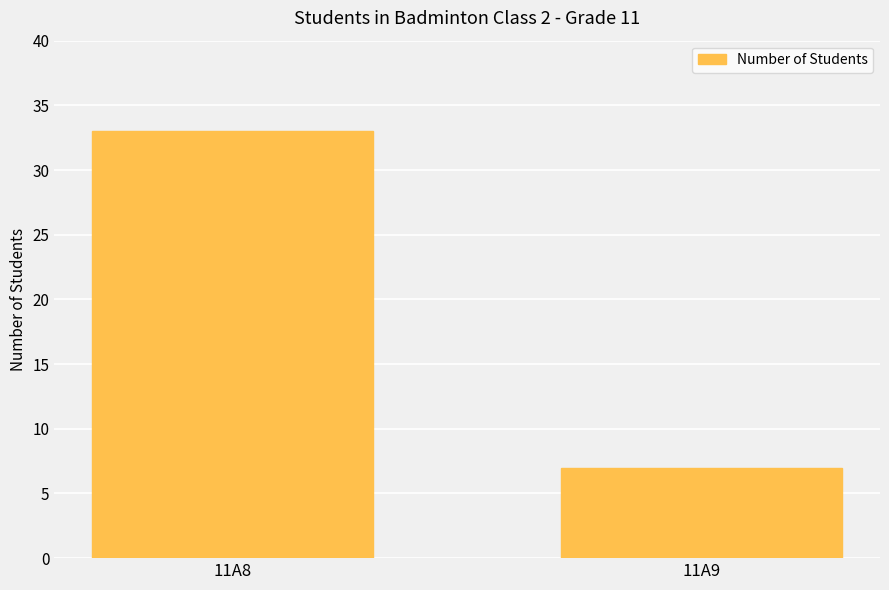

How many values are below 33?

1